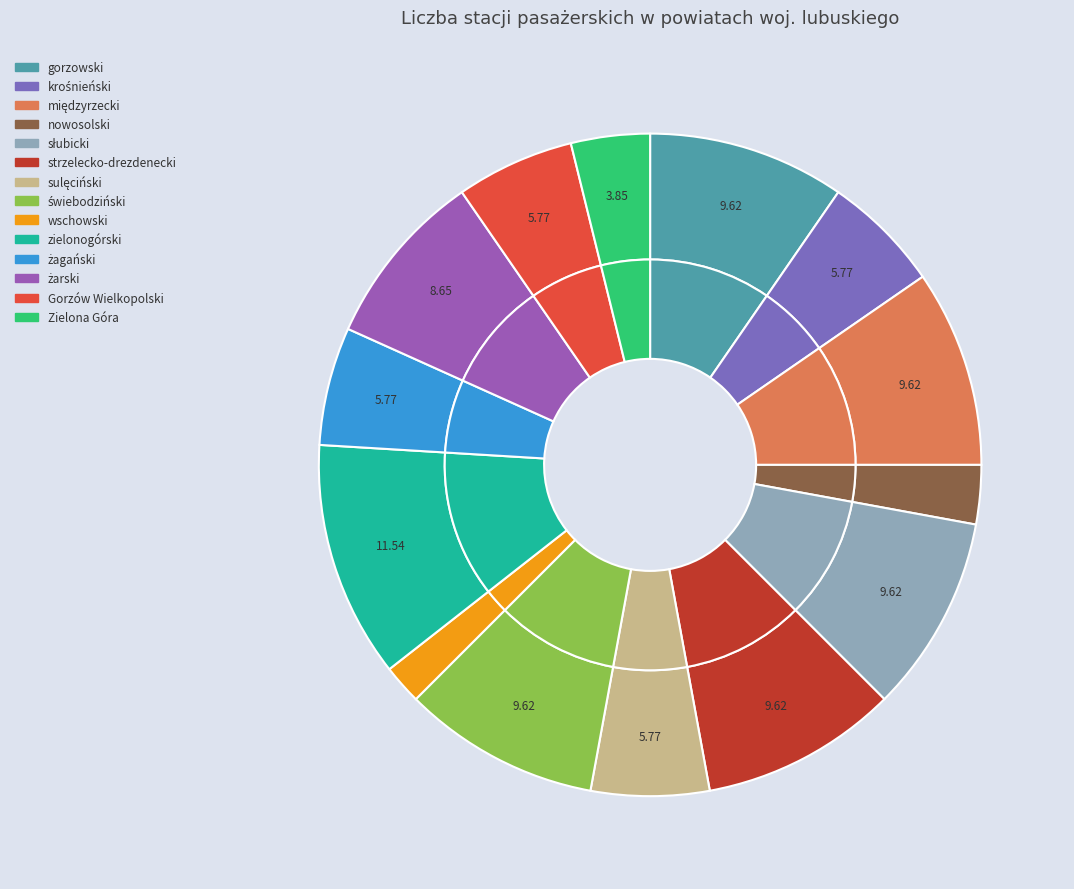

Which slice is the smallest?

wschowski